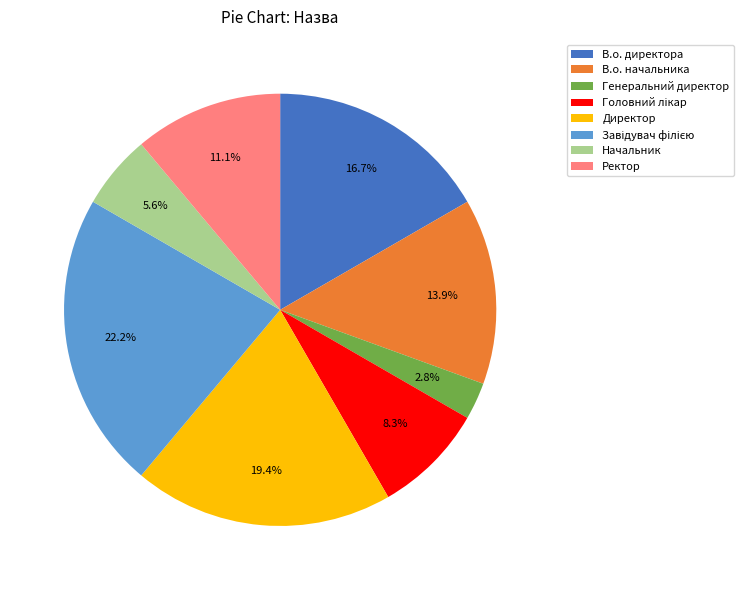

Between Директор and В.о. начальника, which is larger?

Директор